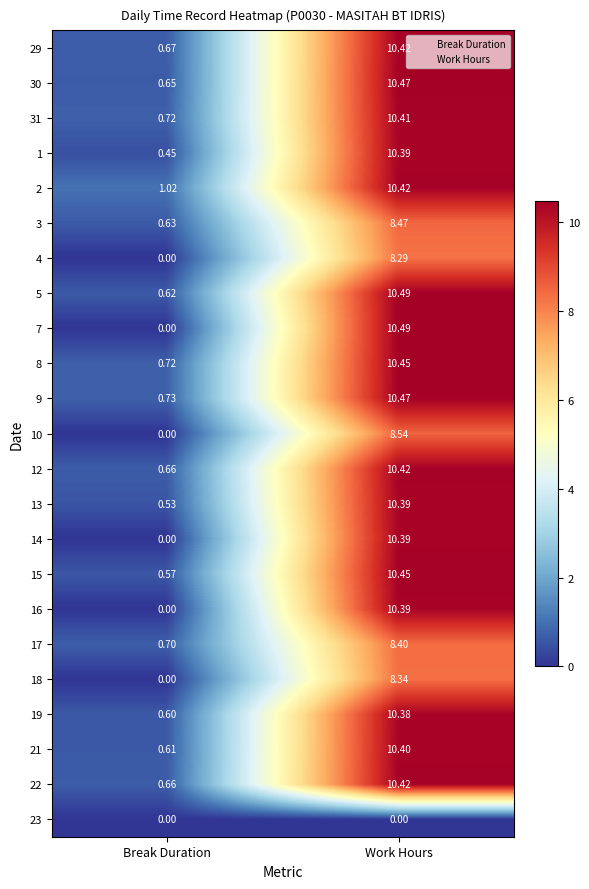

At which category is the sum across all series the highest?

Work Hours